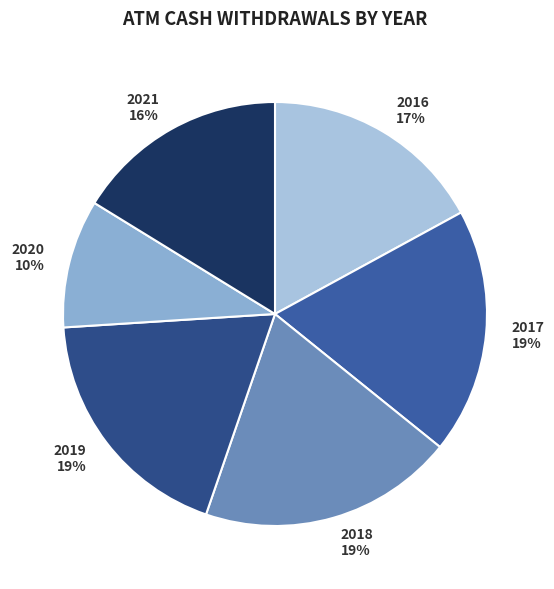

Do 2018 19% and 2017 19% together represent more than half of the pie?

No